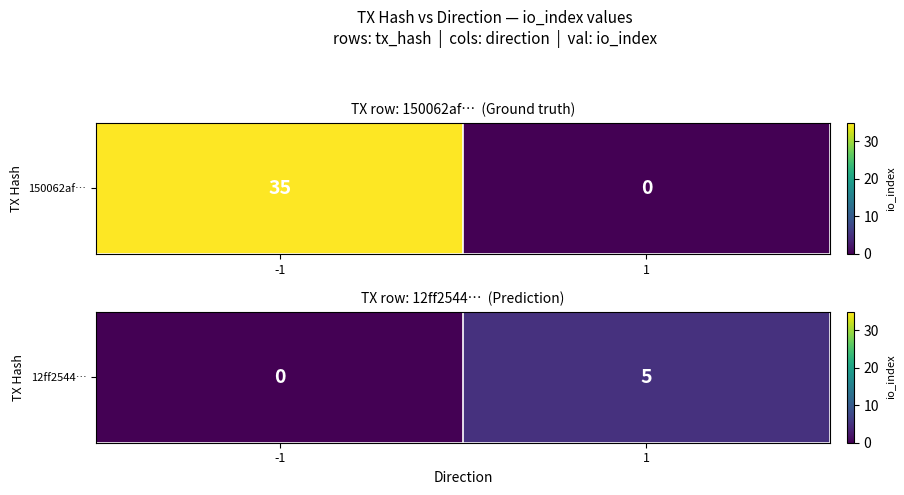

At which category does the chart reach its peak across all series?

1